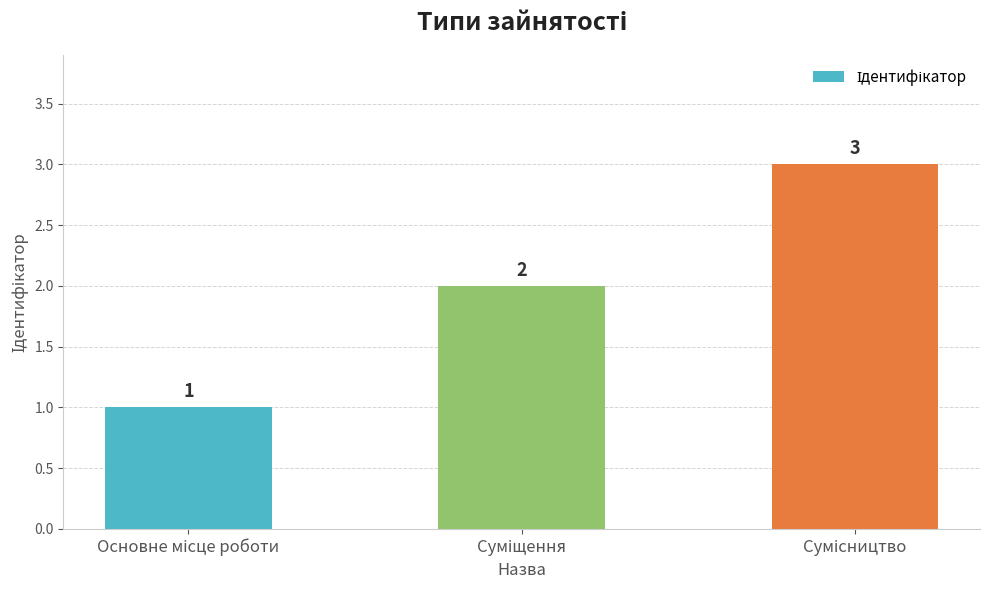

What is the greatest value displayed?

3